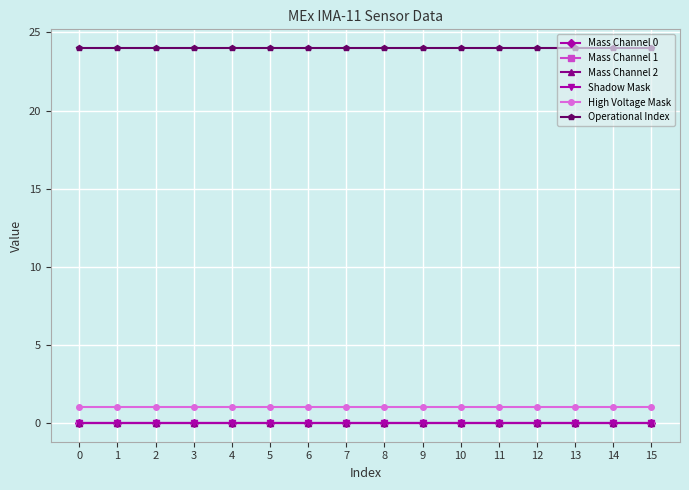

True or false: Mass Channel 2 and Operational Index cross at least once.

False